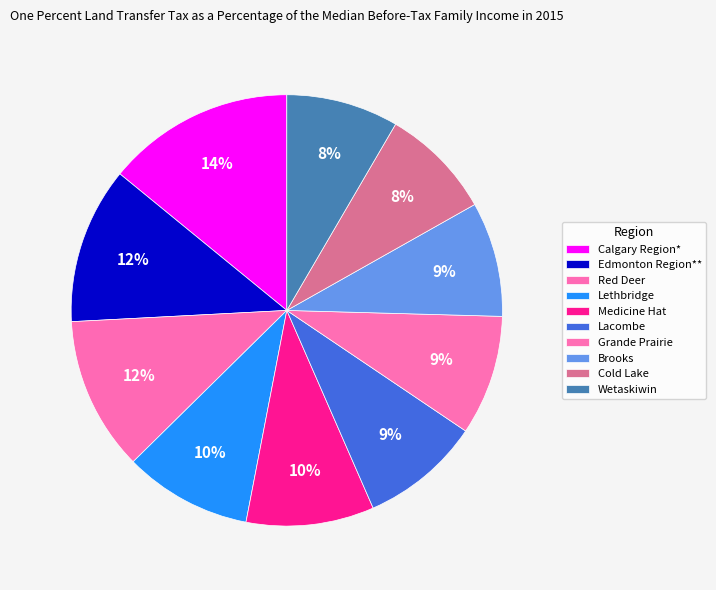

True or false: Edmonton Region** accounts for 12% of the total.

True